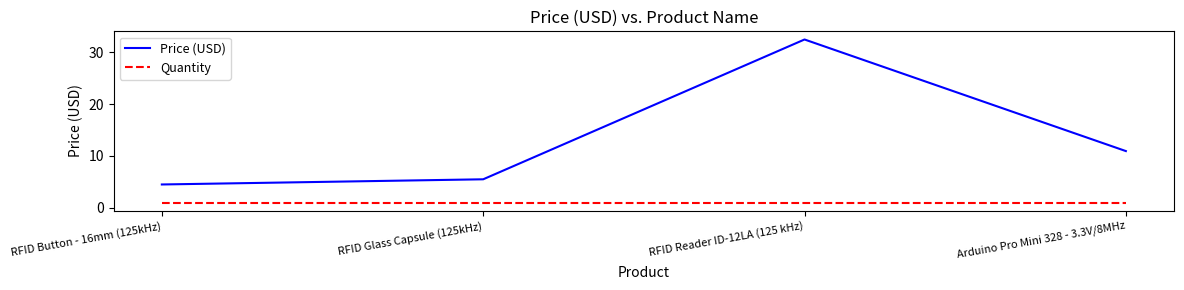

At RFID Button - 16mm (125kHz), list the series in order from smallest to largest.

Quantity, Price (USD)